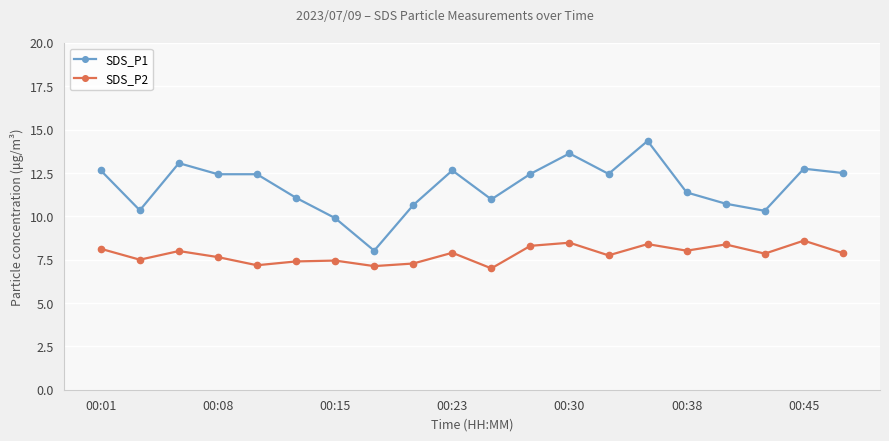

Which series has the largest range (max minus min)?

SDS_P1